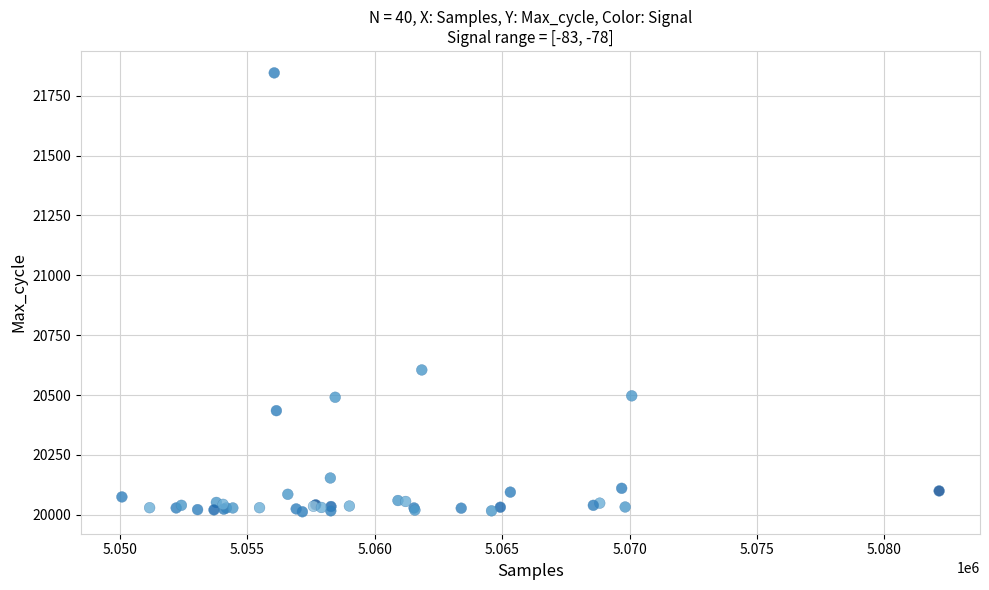

What Y value in the scatter plot is closest to 20929?

20605